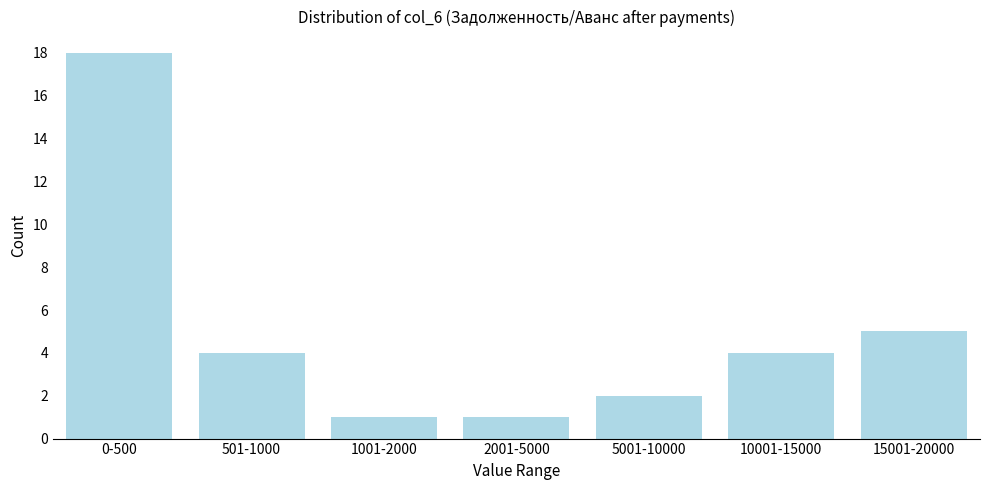

Reading left to right, transcribe all the data shown in this chart.

0-500=18	501-1000=4	1001-2000=1	2001-5000=1	5001-10000=2	10001-15000=4	15001-20000=5